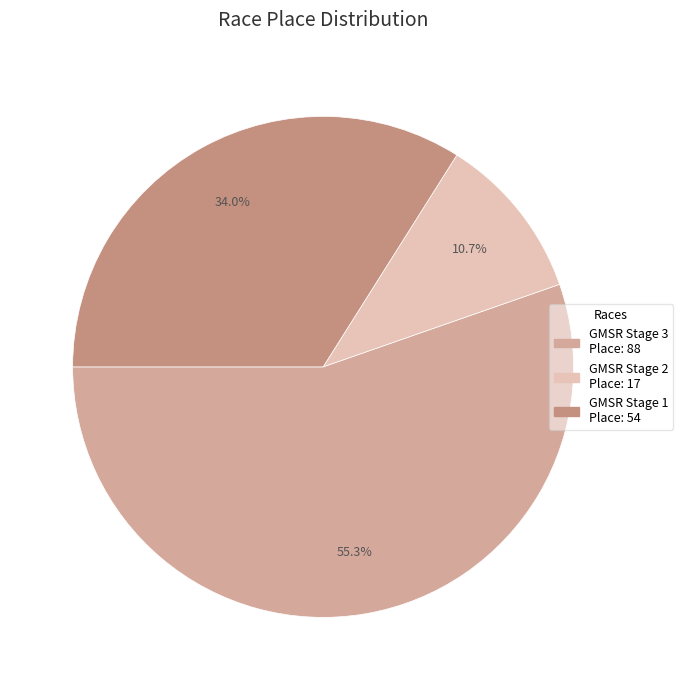

How many slices are in this pie chart?

3